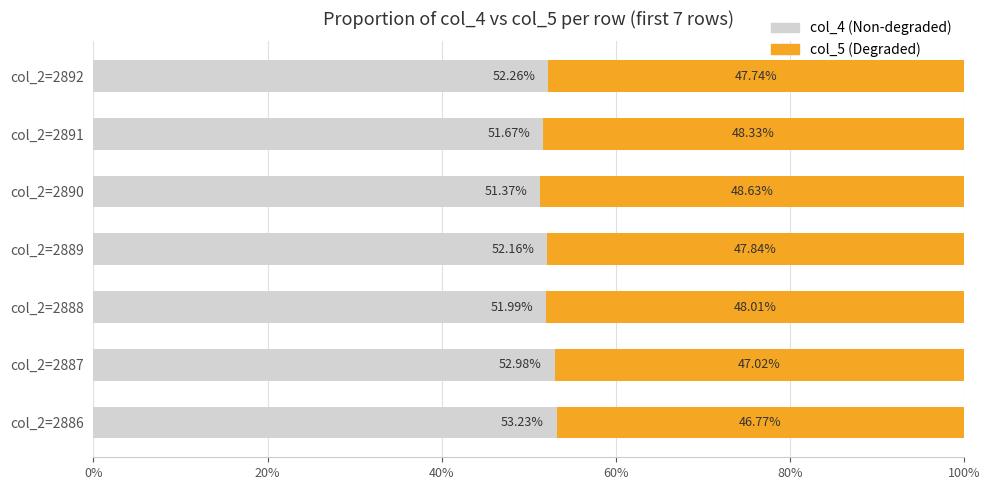

Rank the categories by col_4 (Non-degraded) value from lowest to highest.

col_2=2890, col_2=2891, col_2=2888, col_2=2889, col_2=2892, col_2=2887, col_2=2886